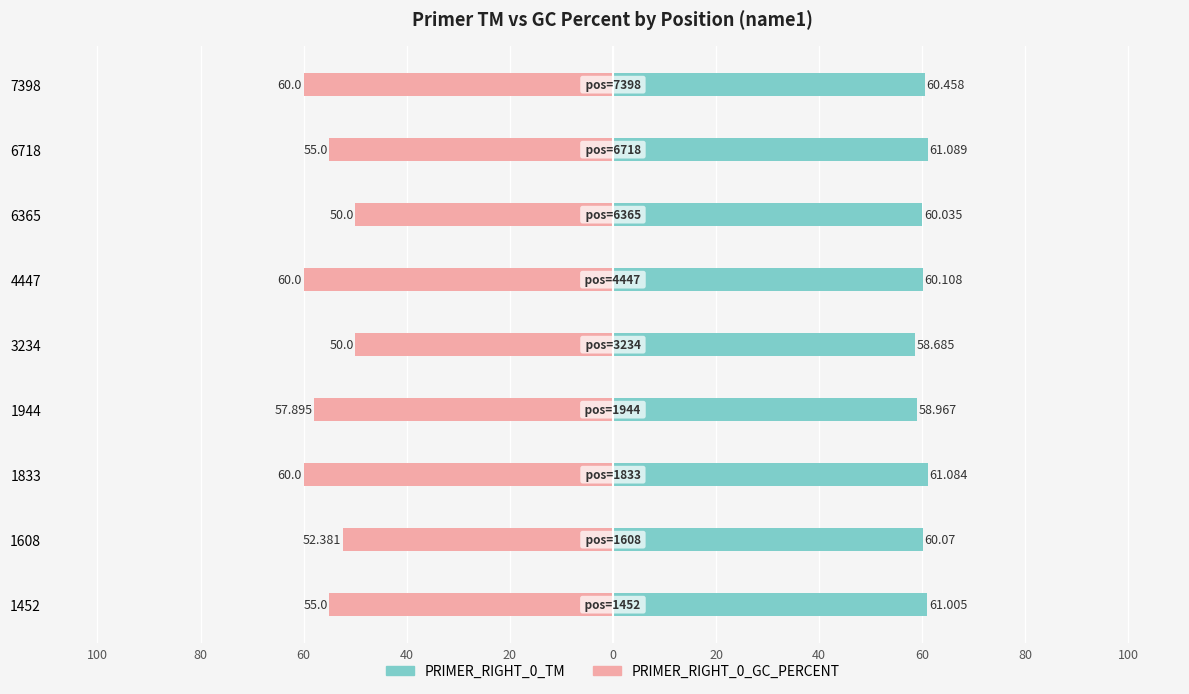

What is the difference between the second highest and minimum values in the PRIMER_RIGHT_0_TM series?

2.4